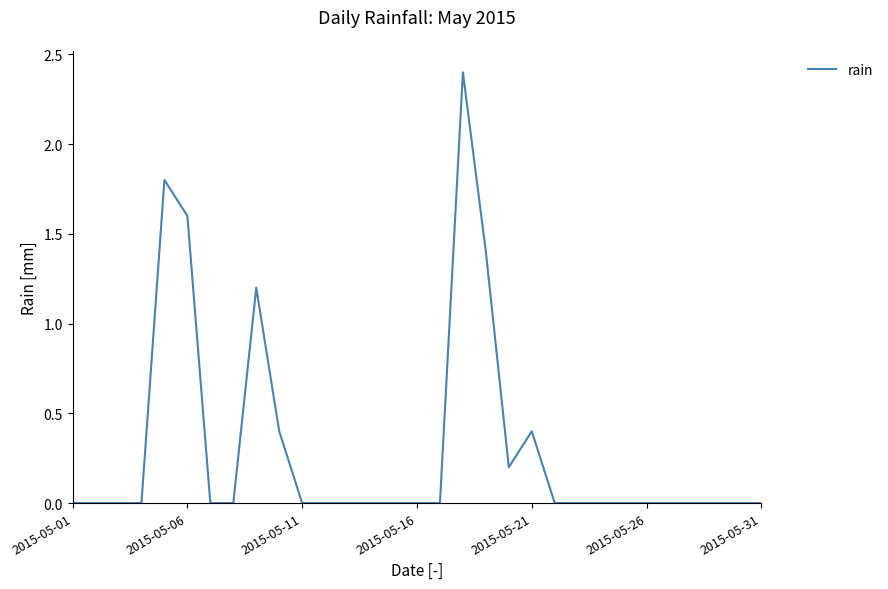

What is the maximum value shown in the chart?

2.4